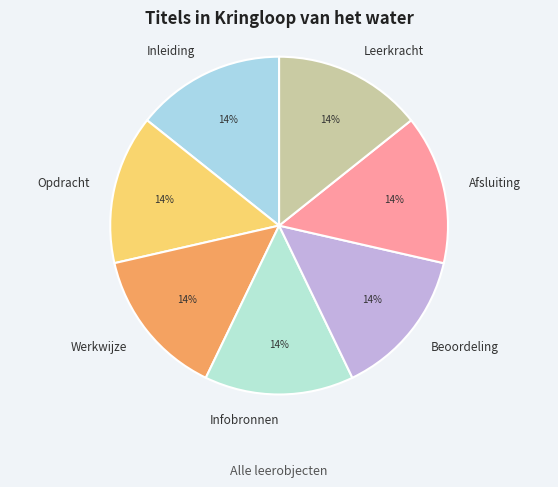

The Beoordeling slice represents 23% of the pie. True or false?

False